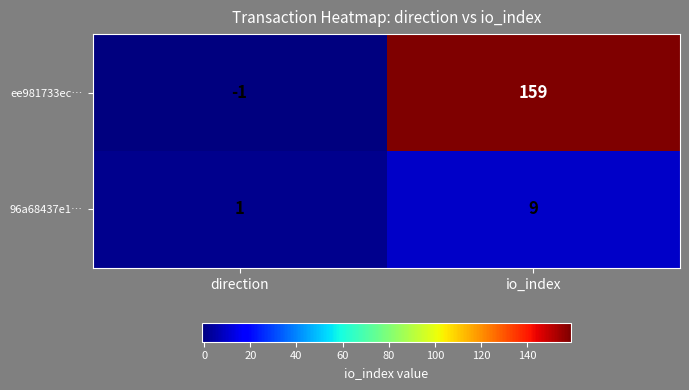

List the series in order of their peak value, lowest first.

96a68437e1…, ee981733ec…